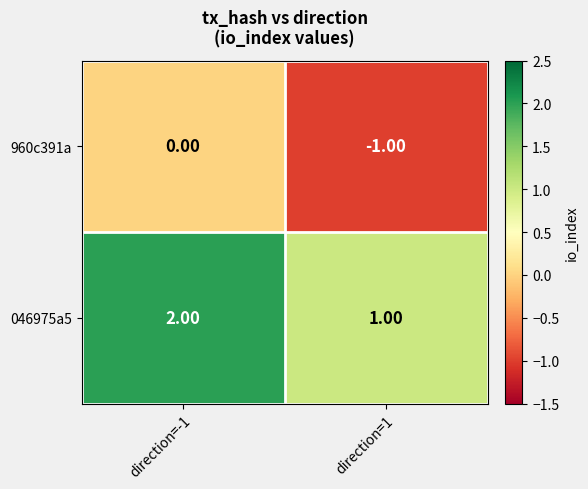

List the labels in order of 960c391a value, smallest first.

direction=1, direction=-1